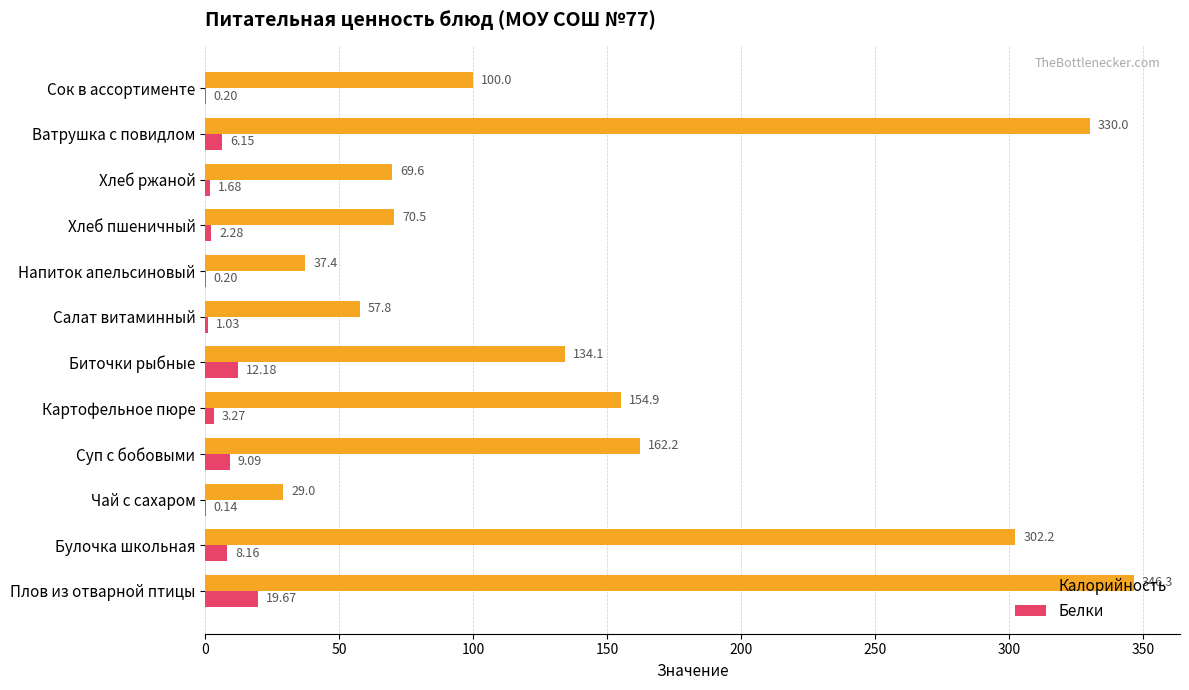

Which label corresponds to the largest value in the chart?

Плов из отварной птицы